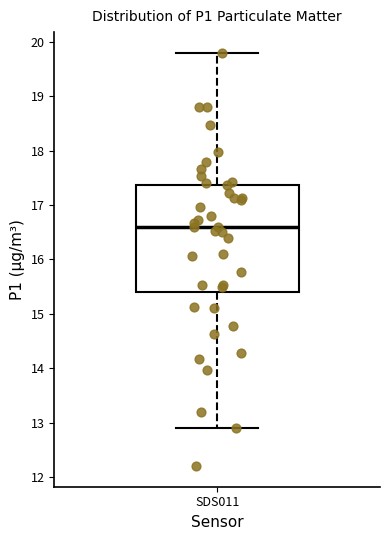

Where is the upper edge of the box for SDS011 on the y-axis? The values are not printed on the chart, so give them approximately, as read against the axis.

17.4